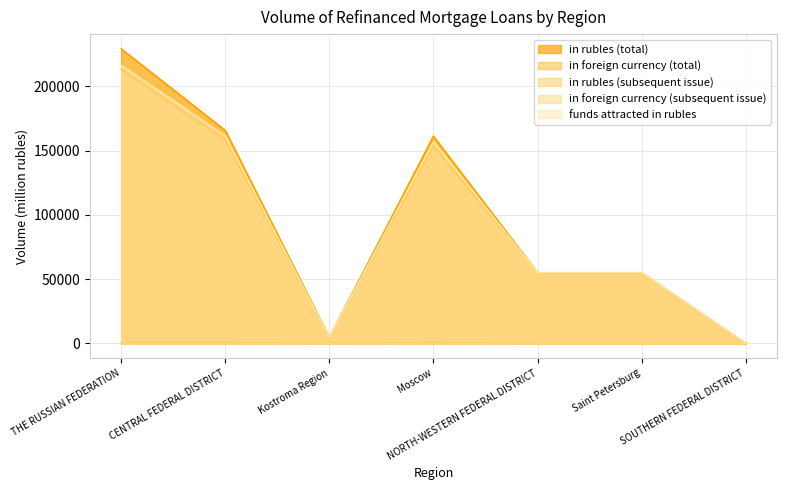

What position from the left is THE RUSSIAN FEDERATION?

1